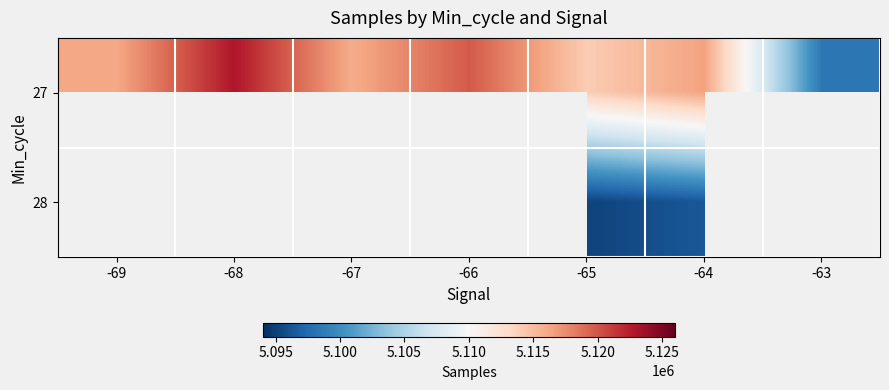

The 28 series shows 2254181.8 at -65. True or false?

False